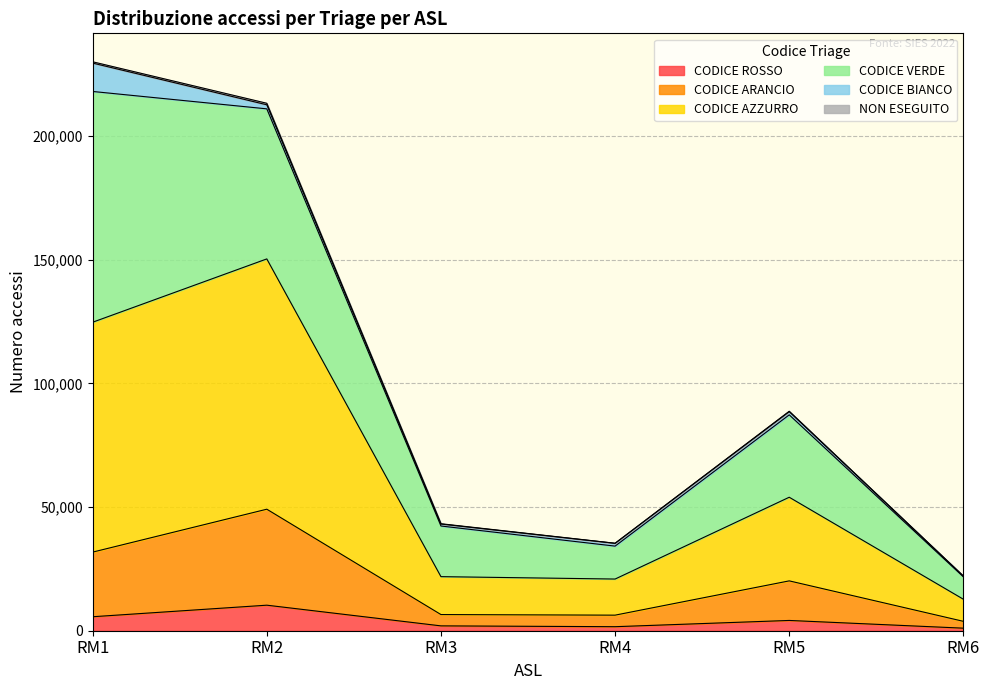

What is the sum of all CODICE ROSSO values?

24748